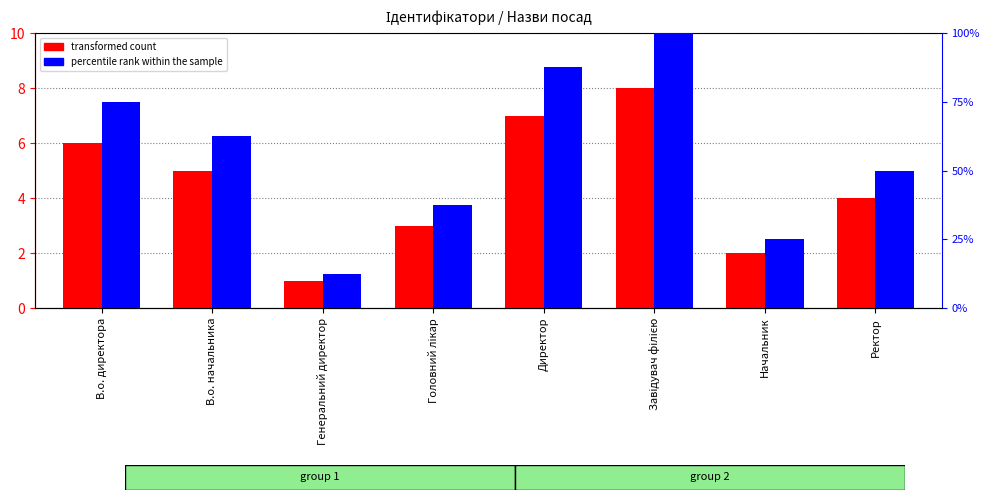

What is the maximum value shown in the chart?

100.0